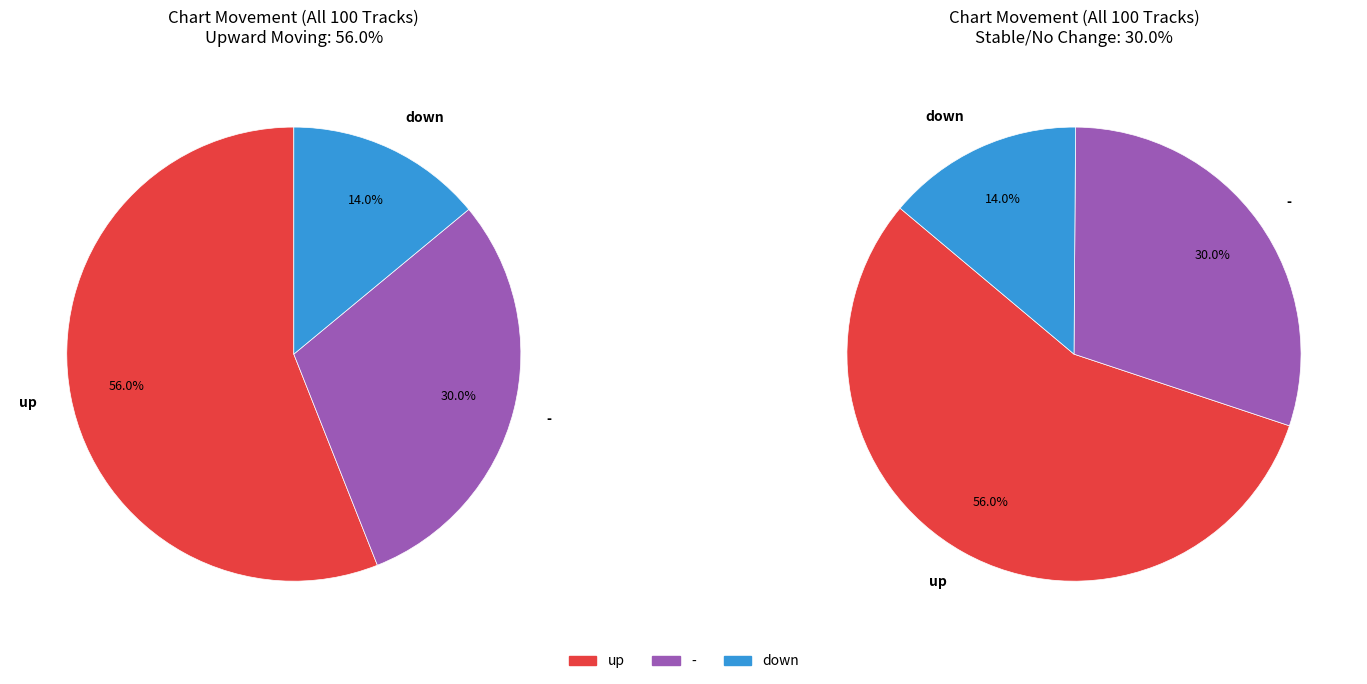

To the nearest percent, what is the average slice percentage?

33%